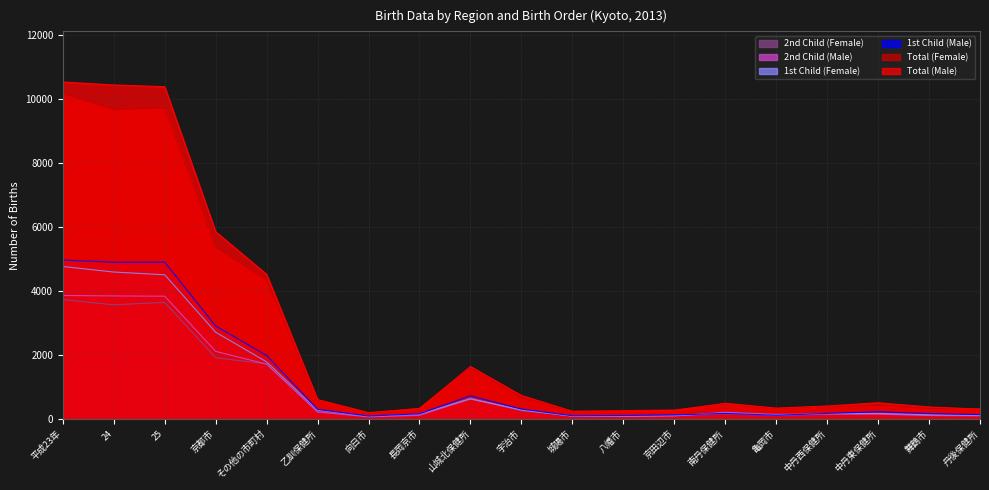

What is the label of the 7th point from the right?

京田辺市